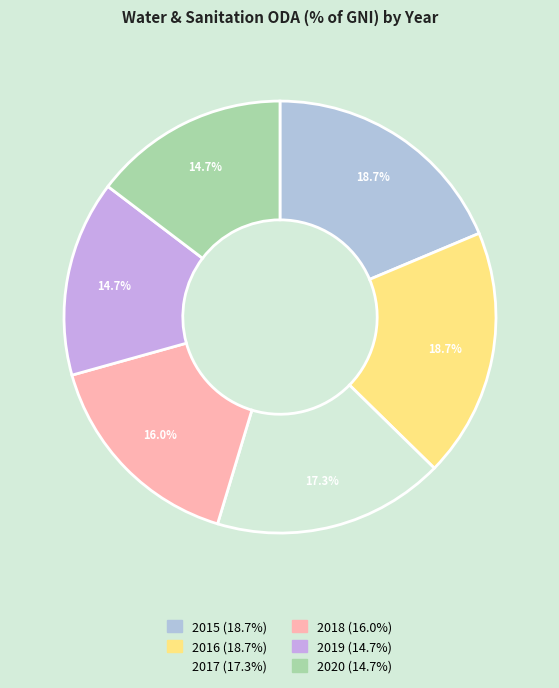

To the nearest percent, what is the combined percentage of 2018 and 2016?

35%